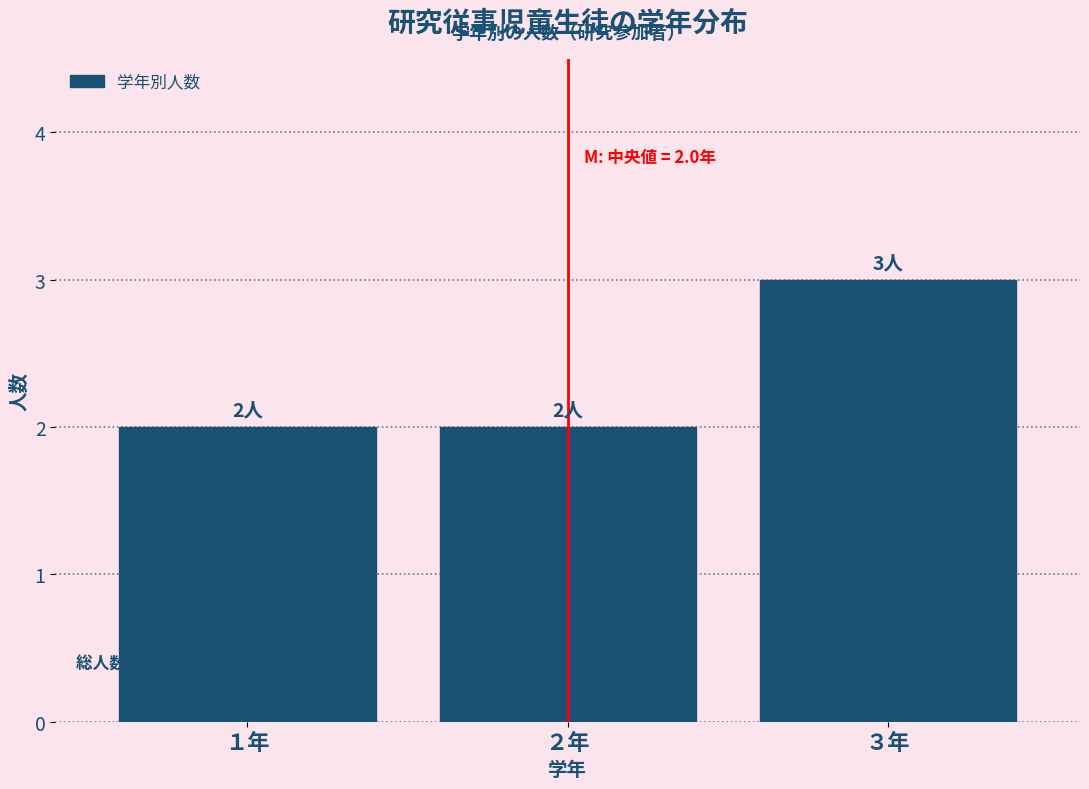

Reading right to left, extract all data points from this chart.

３年=3	２年=2	１年=2